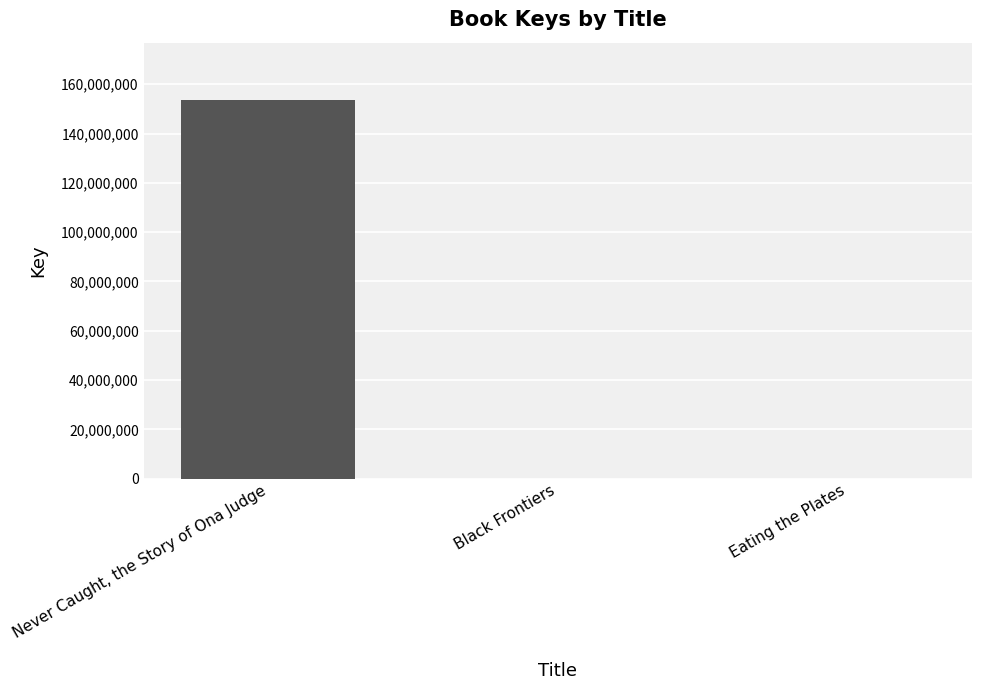

What is the sum of the values at Never Caught, the Story of Ona Judge and Black Frontiers?

153797413